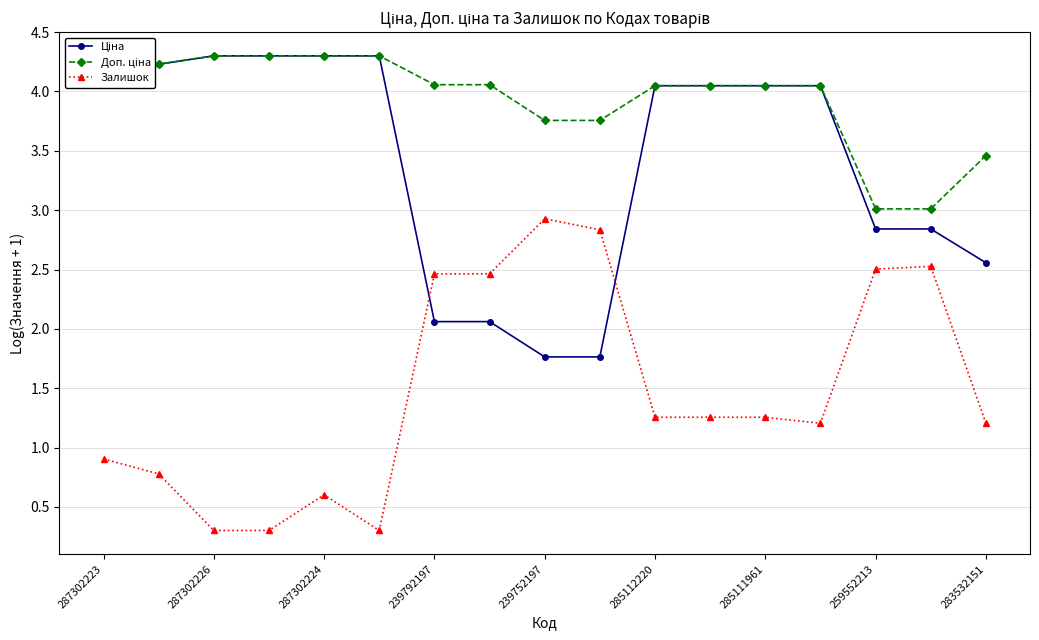

How many Залишок values are between 0 and 2?

11